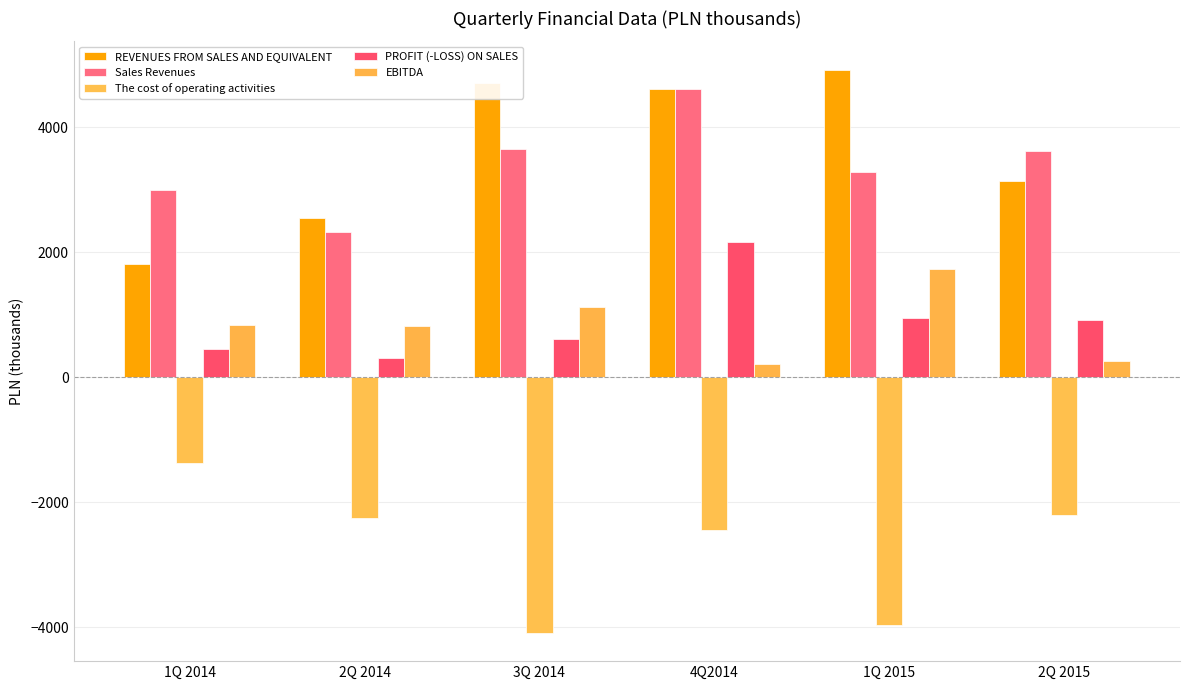

Which series has the widest spread of values?

REVENUES FROM SALES AND EQUIVALENT